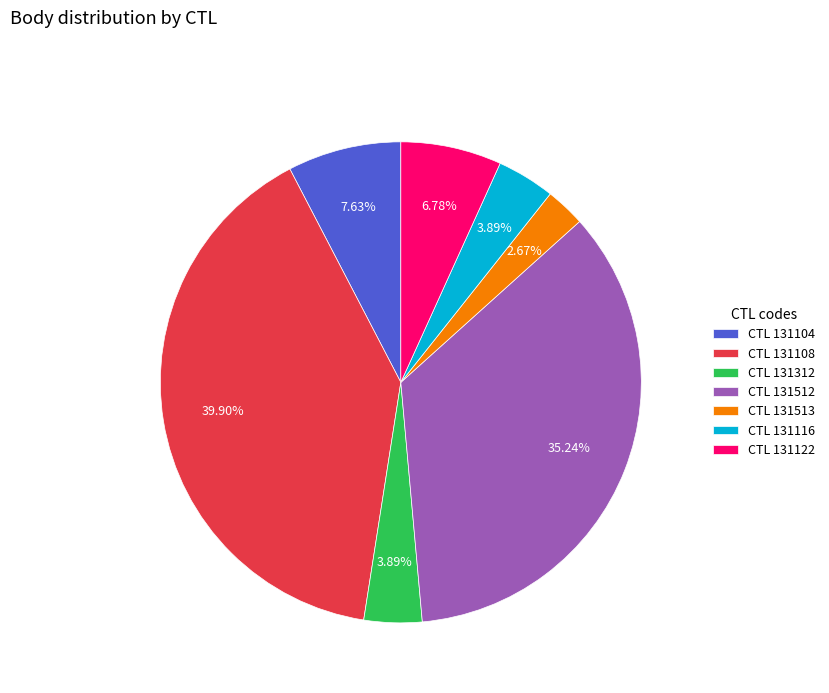

Between CTL 131513 and CTL 131312, which is larger?

CTL 131312